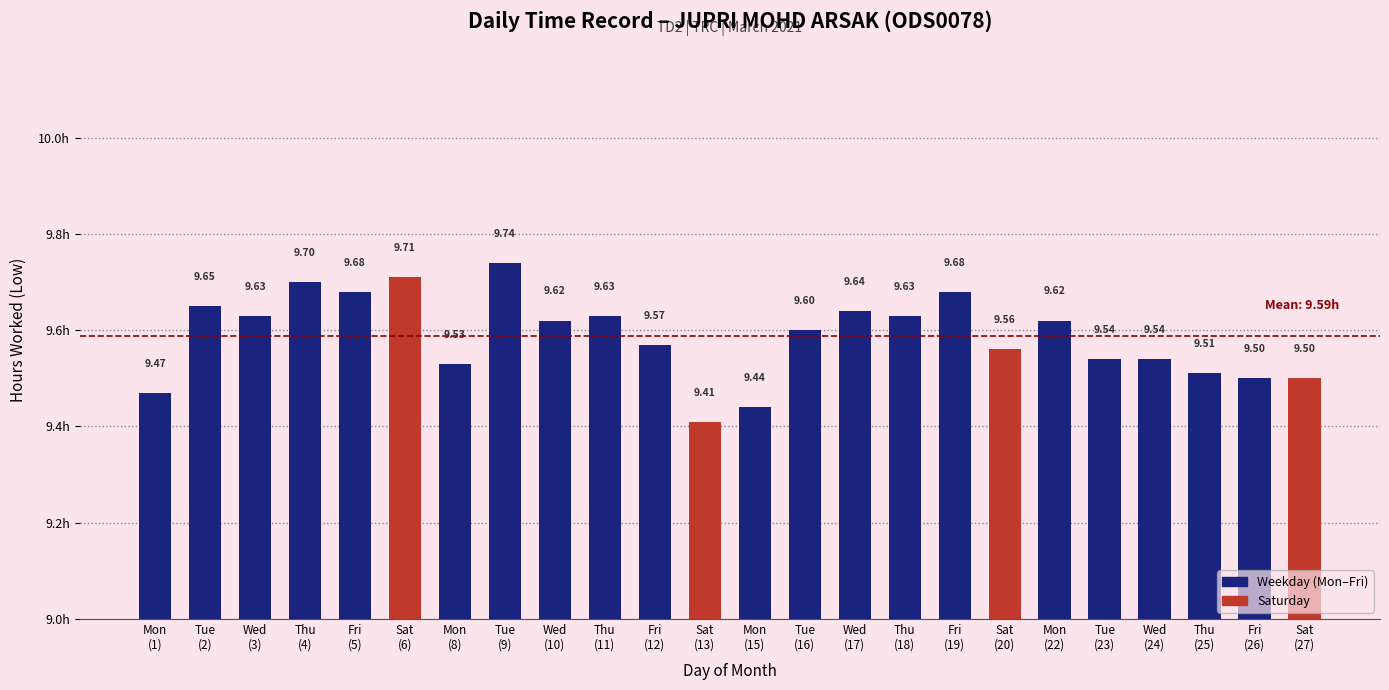

Reading left to right, list all the values displayed in this chart.

Mon
(1)=9.5	Tue
(2)=9.7	Wed
(3)=9.6	Thu
(4)=9.7	Fri
(5)=9.7	Sat
(6)=9.7	Mon
(8)=9.5	Tue
(9)=9.7	Wed
(10)=9.6	Thu
(11)=9.6	Fri
(12)=9.6	Sat
(13)=9.4	Mon
(15)=9.4	Tue
(16)=9.6	Wed
(17)=9.6	Thu
(18)=9.6	Fri
(19)=9.7	Sat
(20)=9.6	Mon
(22)=9.6	Tue
(23)=9.5	Wed
(24)=9.5	Thu
(25)=9.5	Fri
(26)=9.5	Sat
(27)=9.5